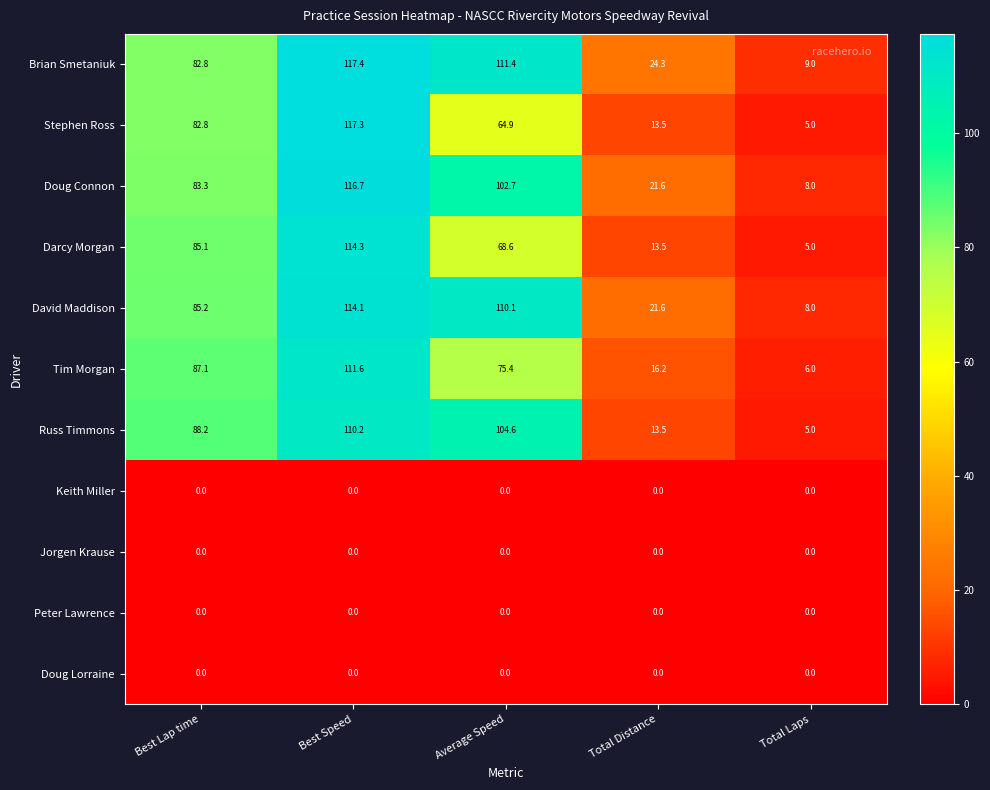

Which category has the highest value across all series?

Best Speed